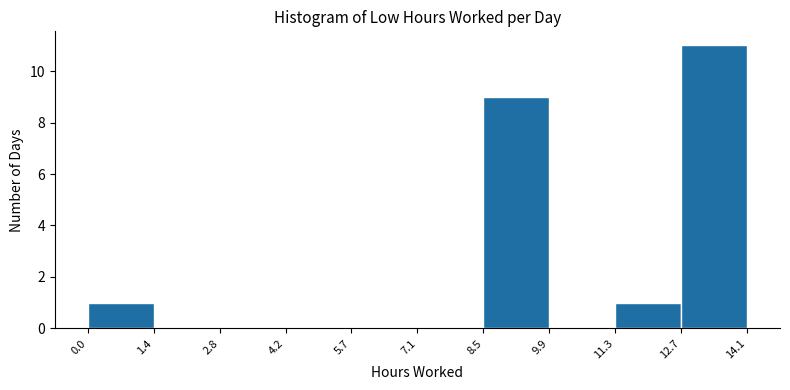

How tall is the bar that spans 8.5 to 9.9 on the x-axis? The values are not printed on the chart, so give them approximately, as read against the axis.

9